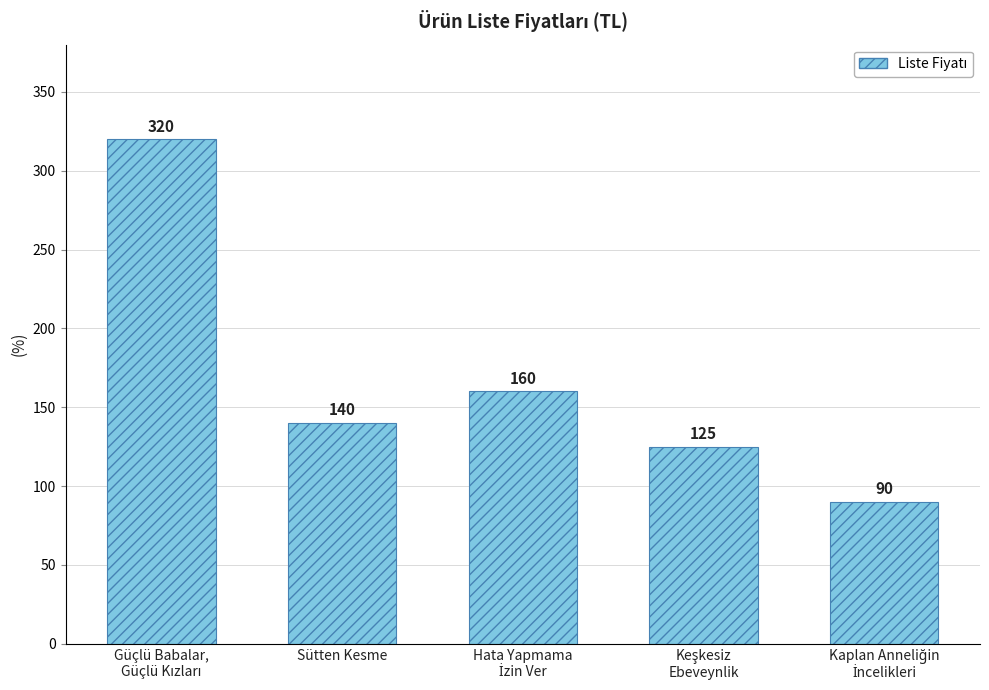

Reading left to right, extract all data points from this chart.

320	140	160	125	90